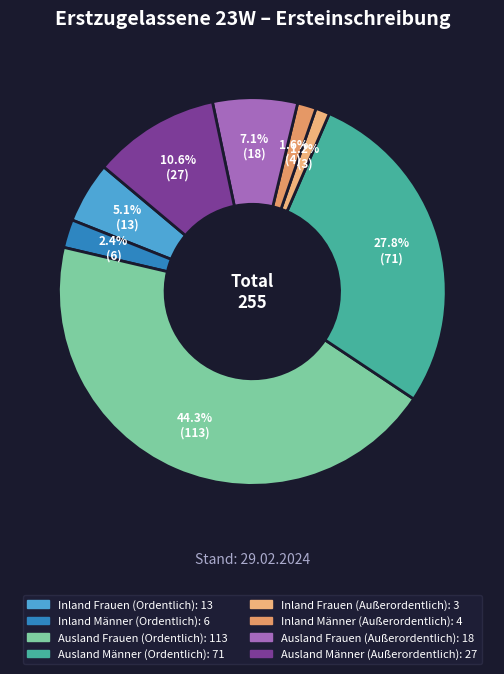

True or false: Ausland Frauen (Ordentlich) accounts for 44% of the total.

True